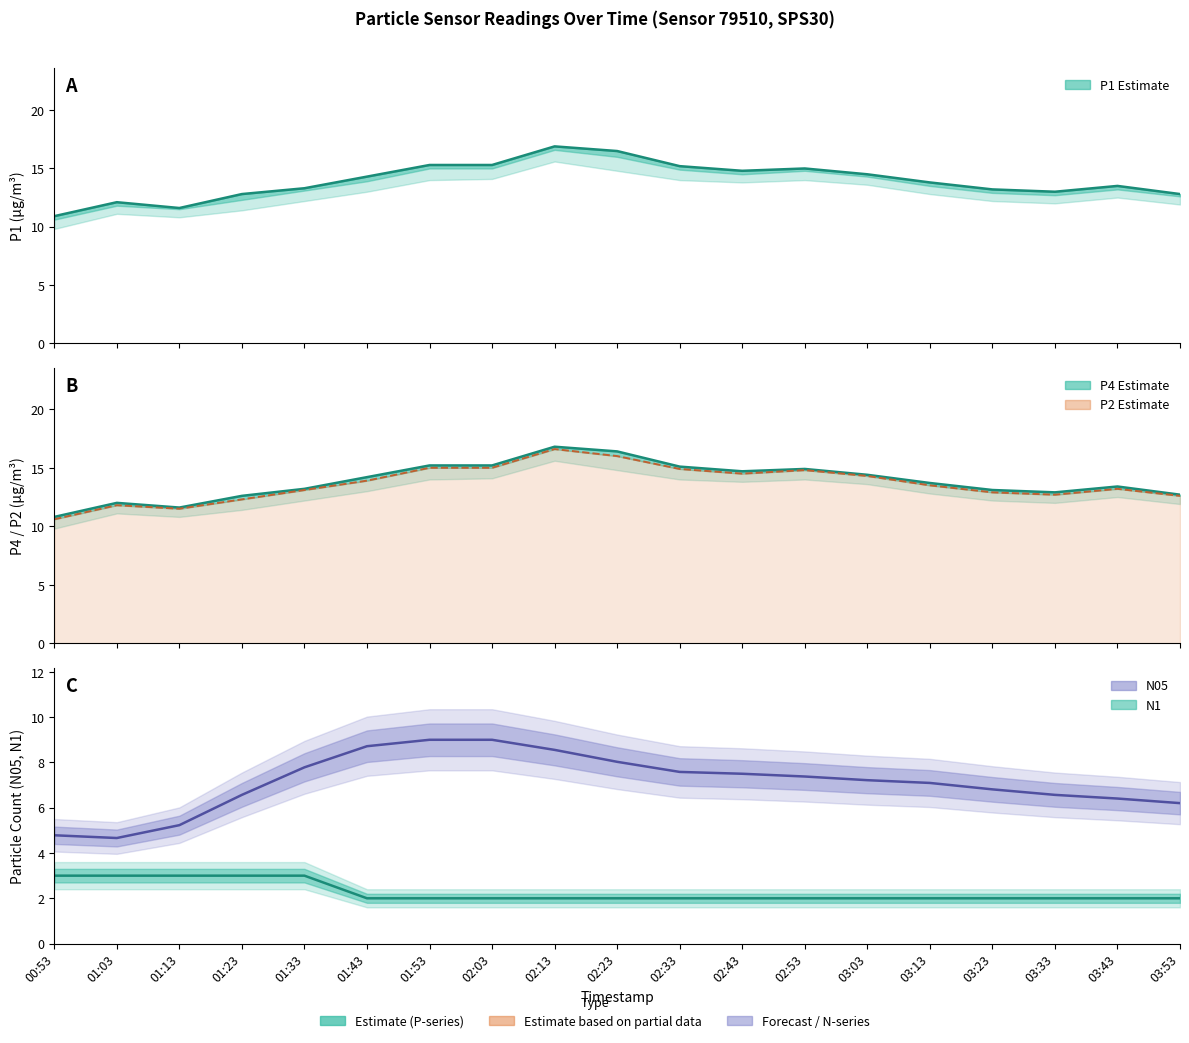

At which label does P1 reach its minimum?

00:53